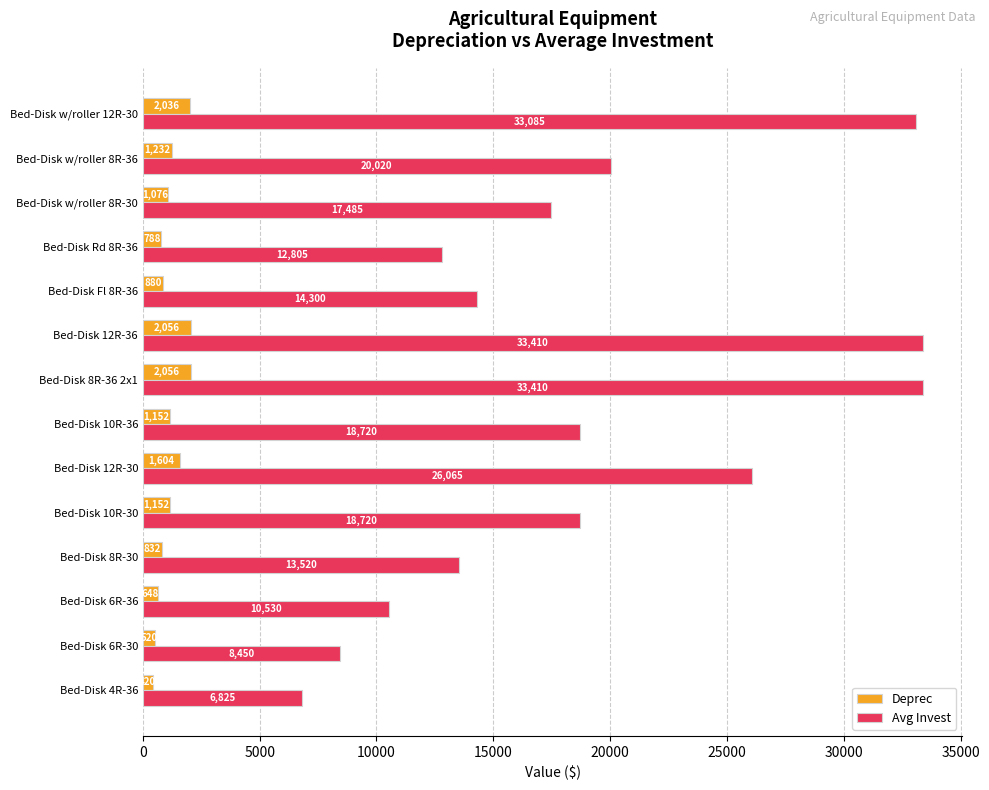

What is the maximum value for Avg Invest?

33410